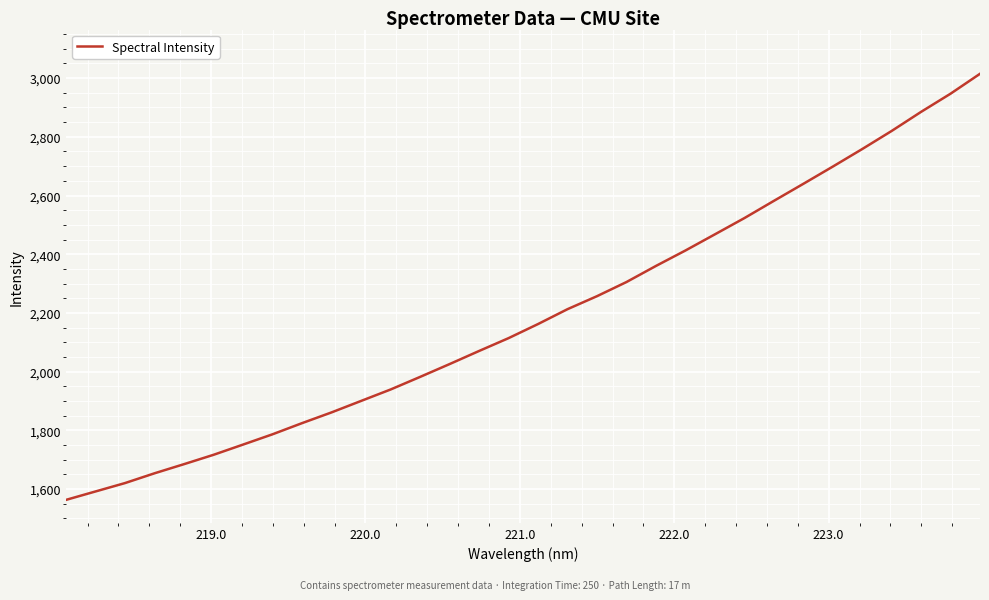

True or false: there are more than 2 points higher than both neighbors.

False